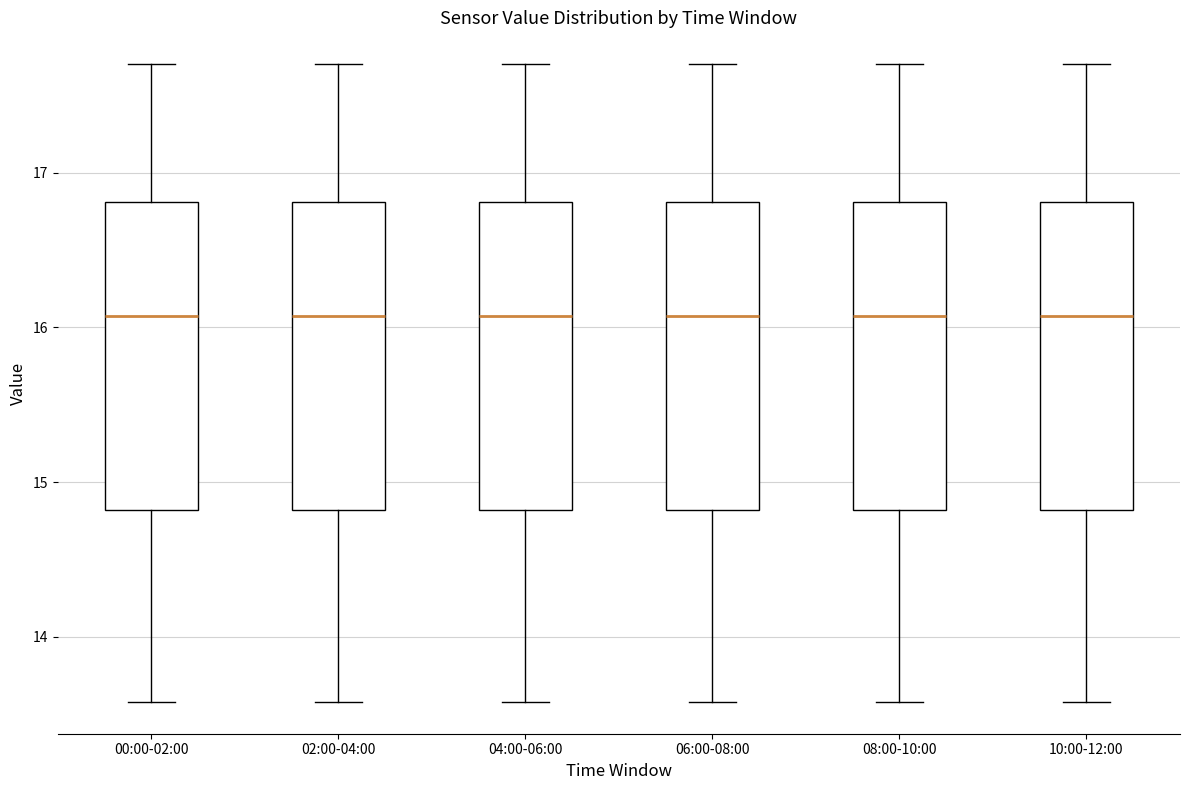

Reading left to right, transcribe this box plot: for each box, give where its median line is, the range the box spans, and where its two whiskers end, as read against the y-axis. The values are not printed on the chart, so give them approximately, as read against the axis.

00:00-02:00: median 16.1, box 14.8 to 16.8, whiskers 13.6 to 17.7
02:00-04:00: median 16.1, box 14.8 to 16.8, whiskers 13.6 to 17.7
04:00-06:00: median 16.1, box 14.8 to 16.8, whiskers 13.6 to 17.7
06:00-08:00: median 16.1, box 14.8 to 16.8, whiskers 13.6 to 17.7
08:00-10:00: median 16.1, box 14.8 to 16.8, whiskers 13.6 to 17.7
10:00-12:00: median 16.1, box 14.8 to 16.8, whiskers 13.6 to 17.7